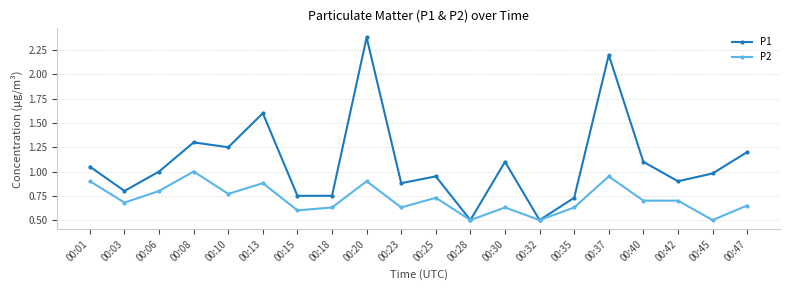

What is the total value across all series at 00:28?

1.0